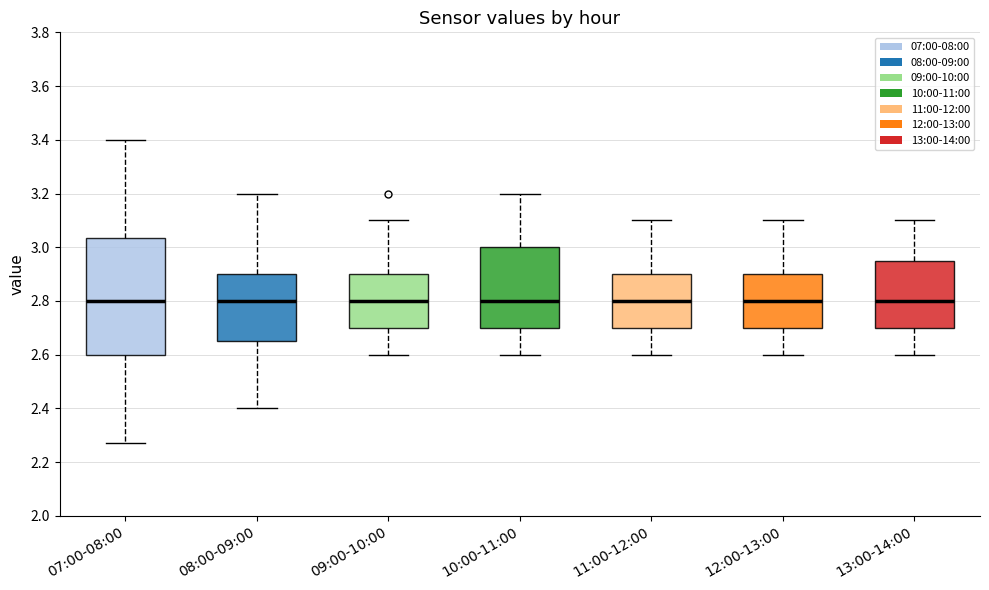

Where does the median line of the box for 07:00-08:00 sit on the y-axis? The values are not printed on the chart, so give them approximately, as read against the axis.

2.80